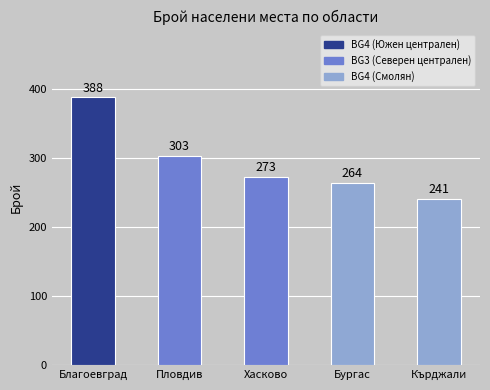

Which category has the highest value across all series?

Благоевград